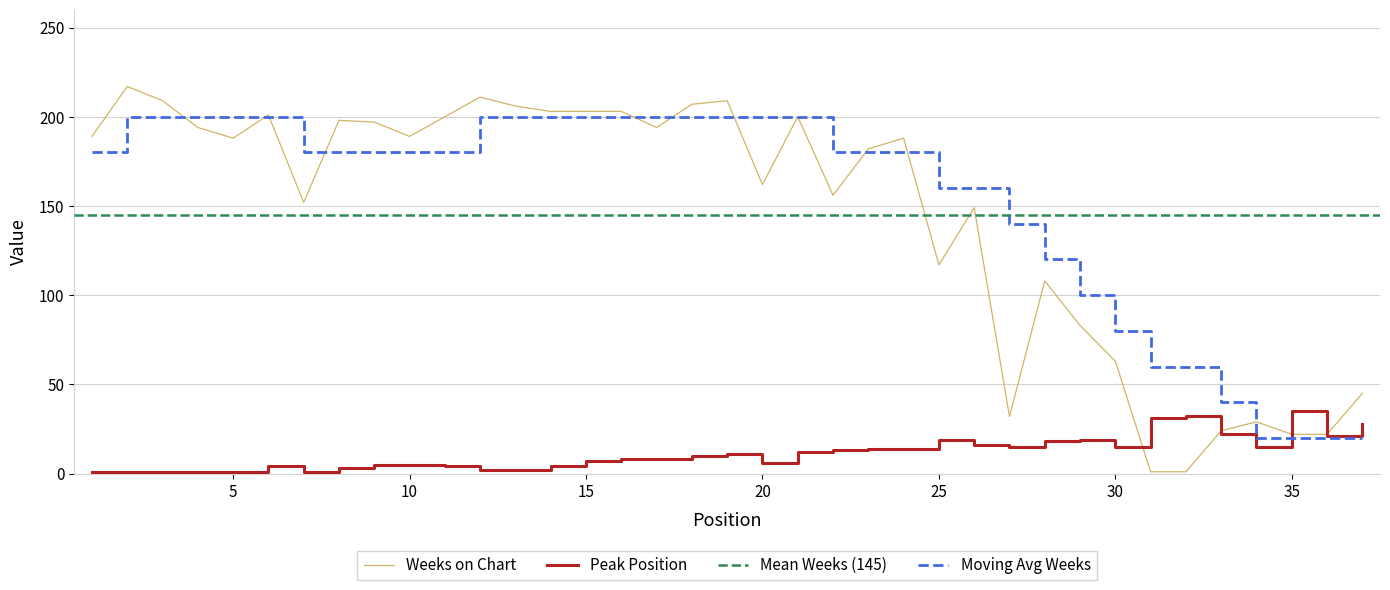

Reading left to right, what are all the values shown in this chart?

Weeks on Chart: 189	217	209	194	188	201	152	198	197	189	200	211	206	203	203	203	194	207	209	162	200	156	182	188	117	149	32	108	83	63	1	1	24	29	22	22	45
Peak Position: 1	1	1	1	1	4	1	3	5	5	4	2	2	4	7	8	8	10	11	6	12	13	14	14	19	16	15	18	19	15	31	32	22	15	35	21	28